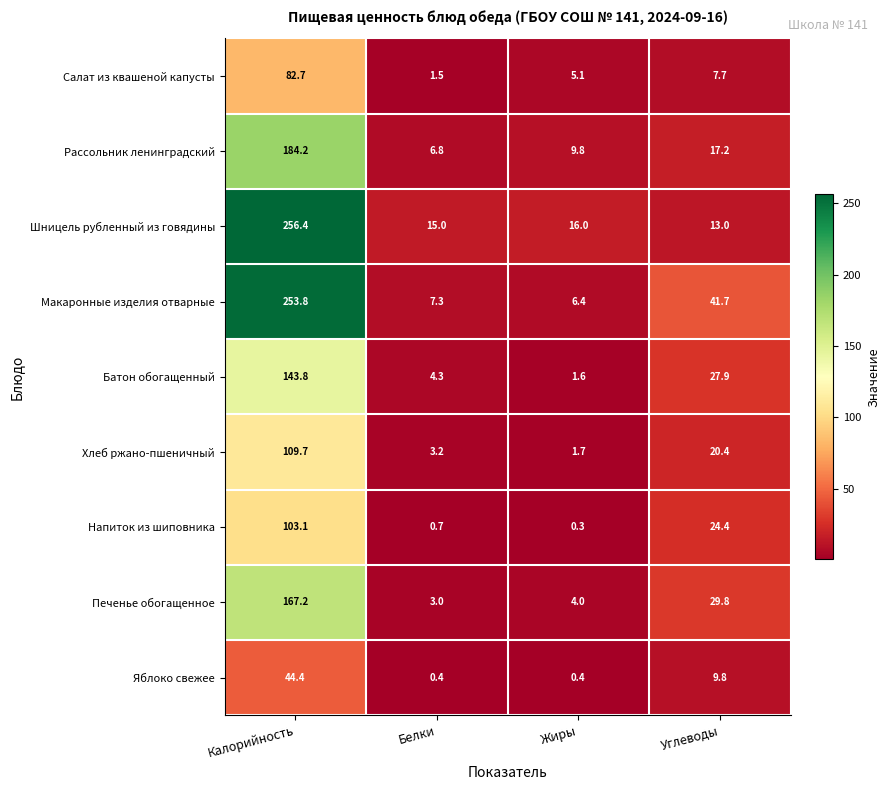

What is the difference between the Печенье обогащенное values at Белки and Жиры?

1.0